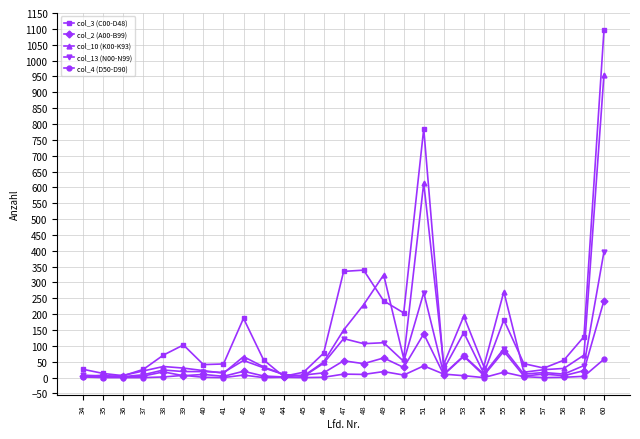

List the series in order of their overall mean, highest first.

col_3 (C00-D48), col_10 (K00-K93), col_13 (N00-N99), col_2 (A00-B99), col_4 (D50-D90)